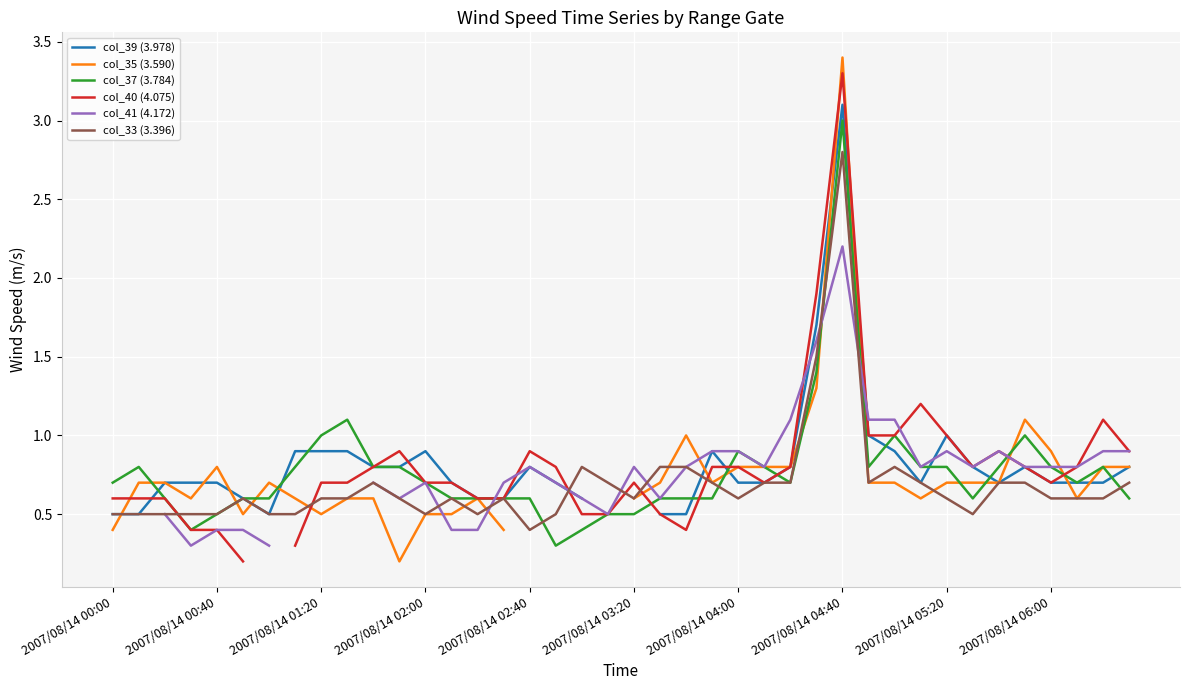

Is the value of col_33 (3.396) at 2007/08/14 03:20 greater than the value of col_37 (3.784) at 2007/08/14 02:00?

No